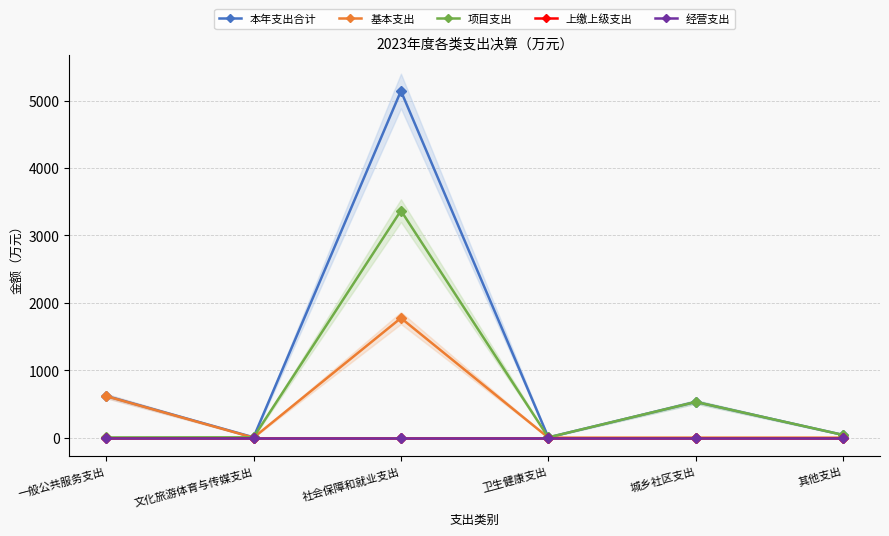

How many data points in 本年支出合计 are less than 529?

3